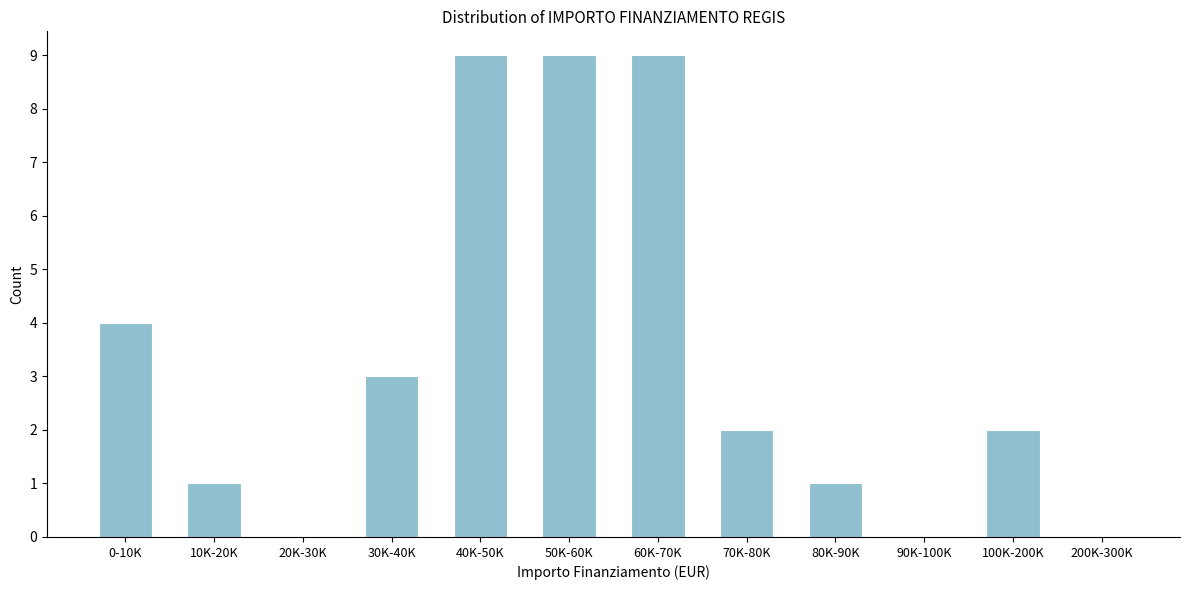

Reading left to right, extract all data points from this chart.

0-10K=4	10K-20K=1	20K-30K=0	30K-40K=3	40K-50K=9	50K-60K=9	60K-70K=9	70K-80K=2	80K-90K=1	90K-100K=0	100K-200K=2	200K-300K=0